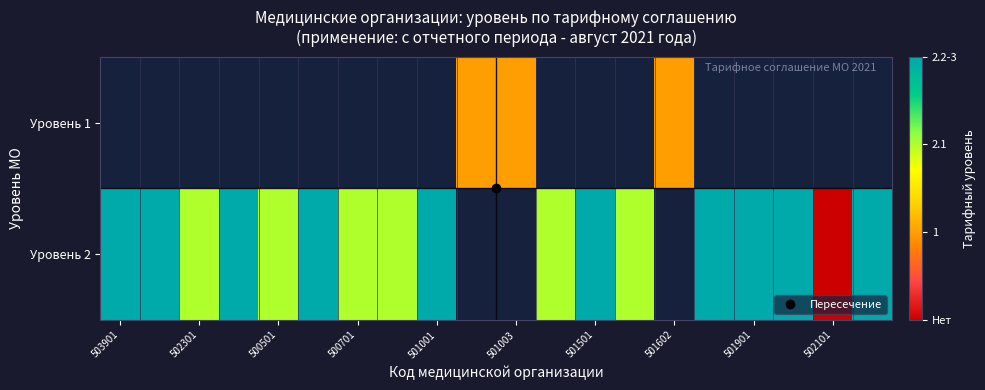

Rank the series by their maximum value, from lowest to highest.

Уровень 1, Уровень 2